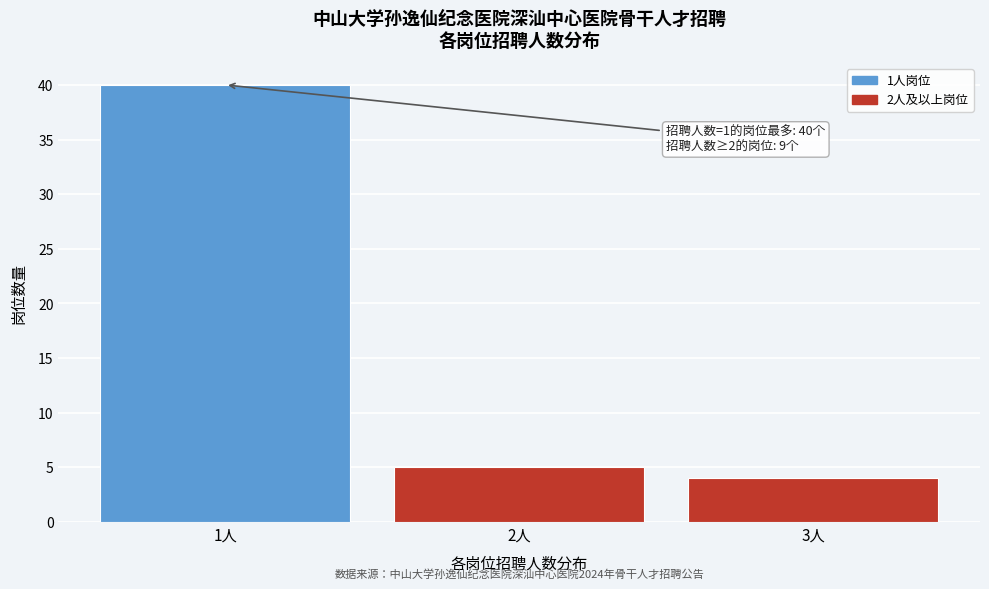

Reading right to left, extract all data points from this chart.

4	5	40